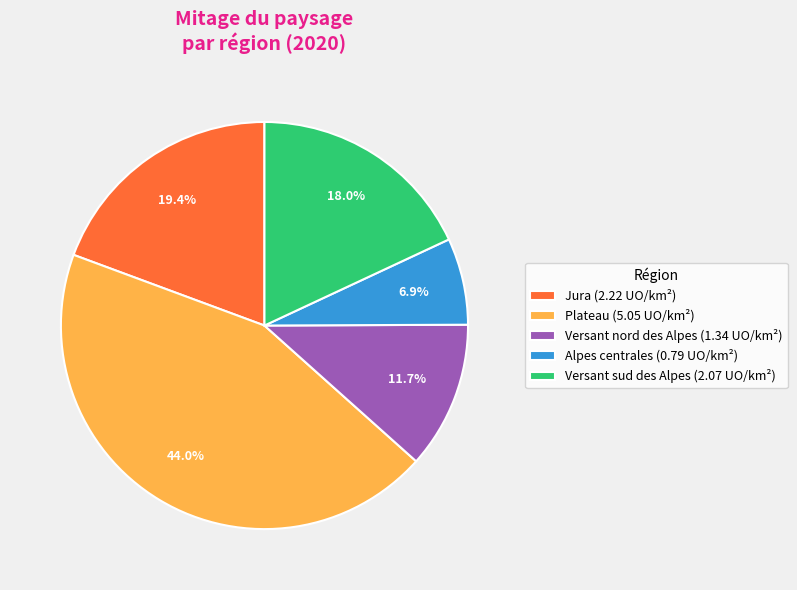

Does Alpes centrales account for over 50% of the chart?

No